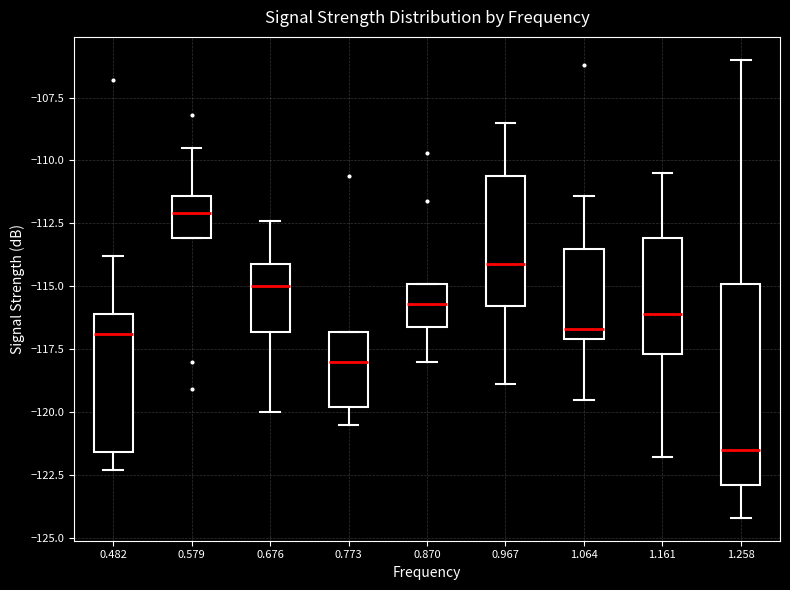

Reading left to right, read every box against the y-axis: the position of its median line, the range the box covers, and the ends of its whiskers. The values are not printed on the chart, so give them approximately, as read against the axis.

0.482: median -117.0, box -121.5 to -116.0, whiskers -122.5 to -114.0
0.579: median -112.0, box -113.0 to -111.5, whiskers -113.0 to -109.5
0.676: median -115.0, box -117.0 to -114.0, whiskers -120.0 to -112.5
0.773: median -118.0, box -120.0 to -117.0, whiskers -120.5 to -117.0
0.870: median -115.5, box -116.5 to -115.0, whiskers -118.0 to -115.0
0.967: median -114.0, box -116.0 to -110.5, whiskers -119.0 to -108.5
1.064: median -116.5, box -117.0 to -113.5, whiskers -119.5 to -111.5
1.161: median -116.0, box -117.5 to -113.0, whiskers -122.0 to -110.5
1.258: median -121.5, box -123.0 to -115.0, whiskers -124.0 to -106.0